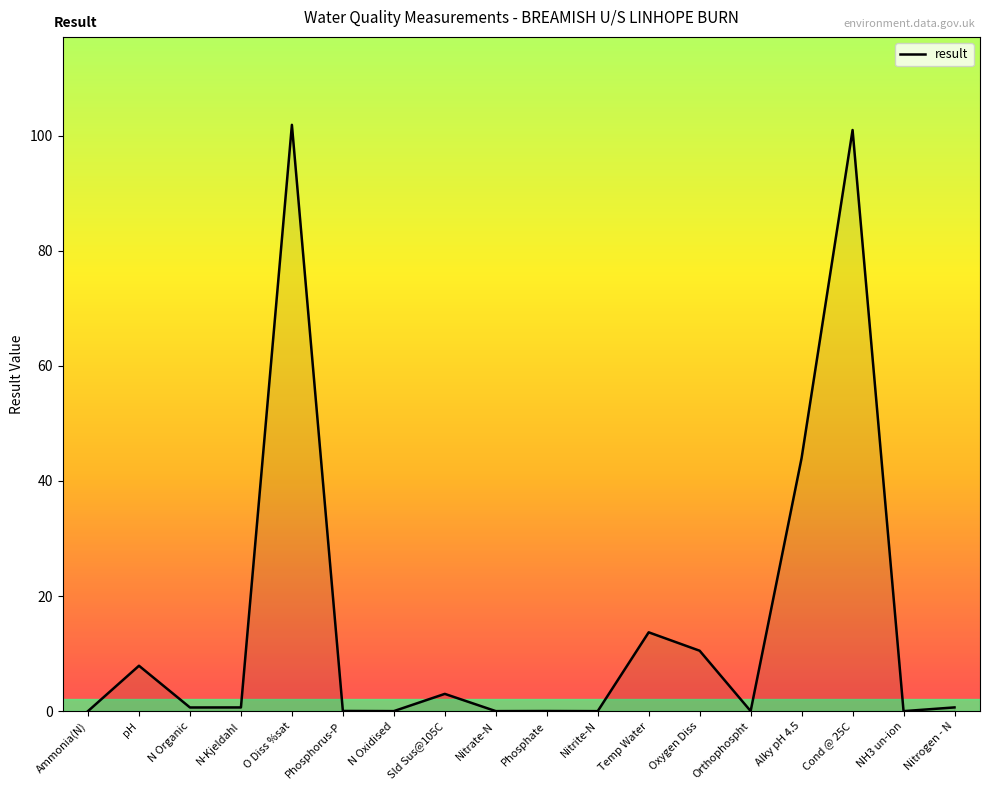

What is the change in value from Sld Sus@105C to Alky pH 4.5?

+41.0